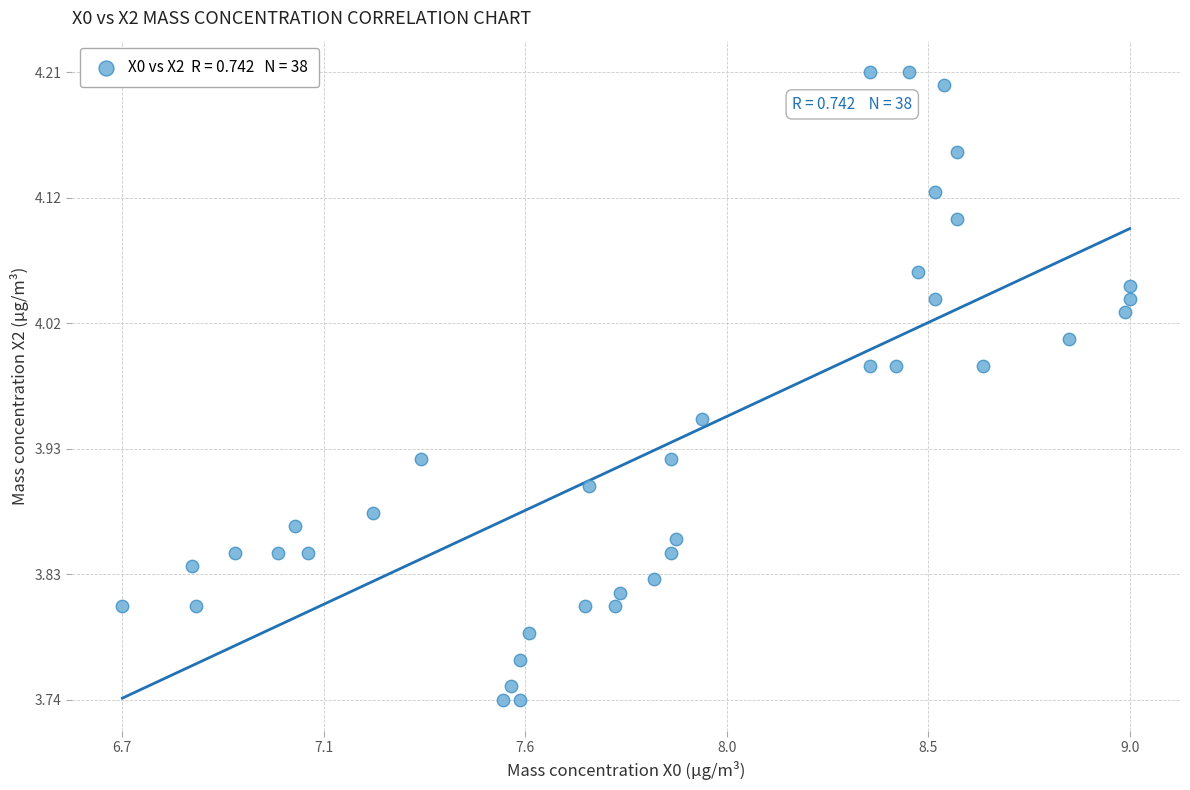

What is the range of X values (max minus min)?

2.3